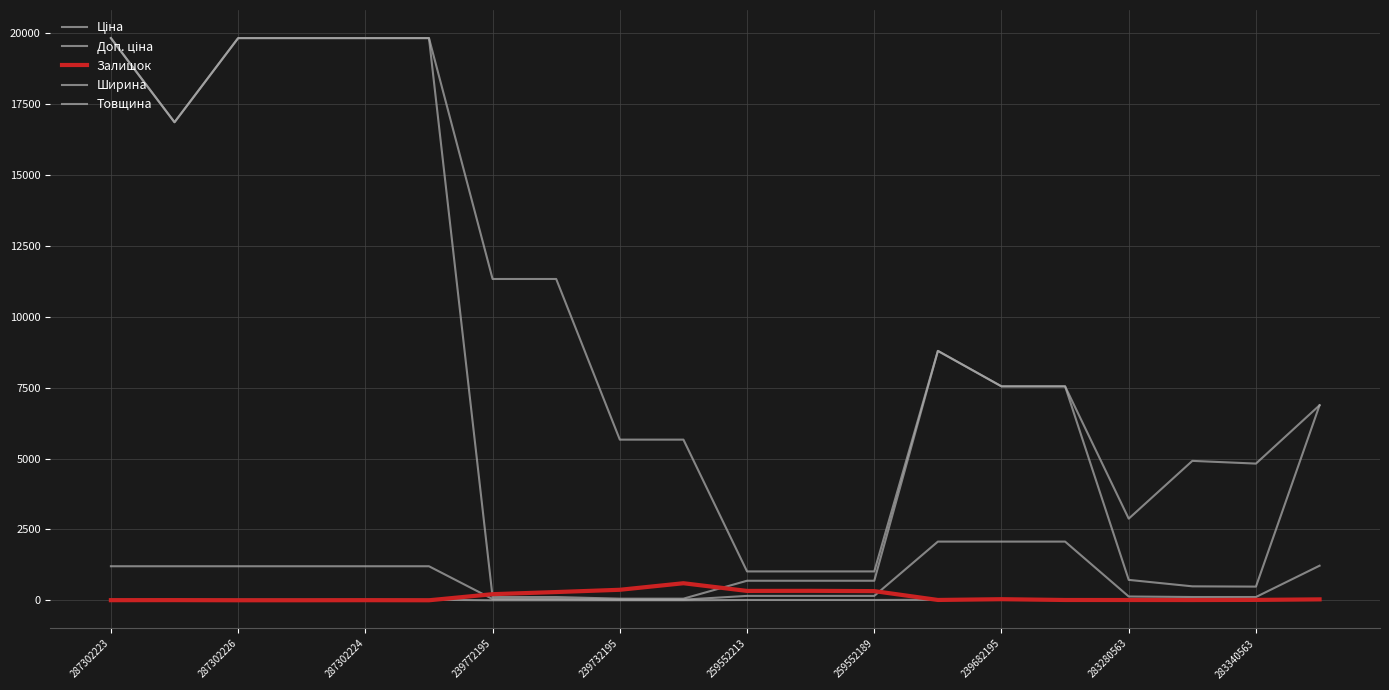

How many lines are shown in the chart?

5